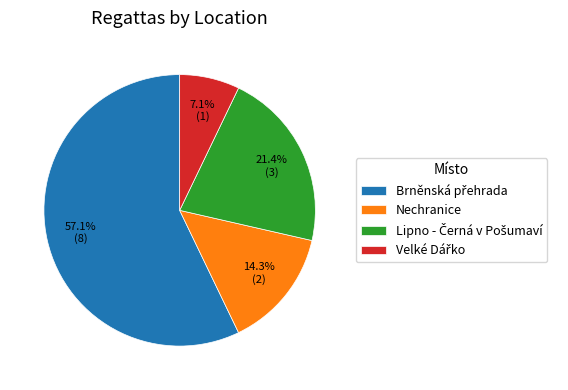

Does any single category account for the majority?

Yes